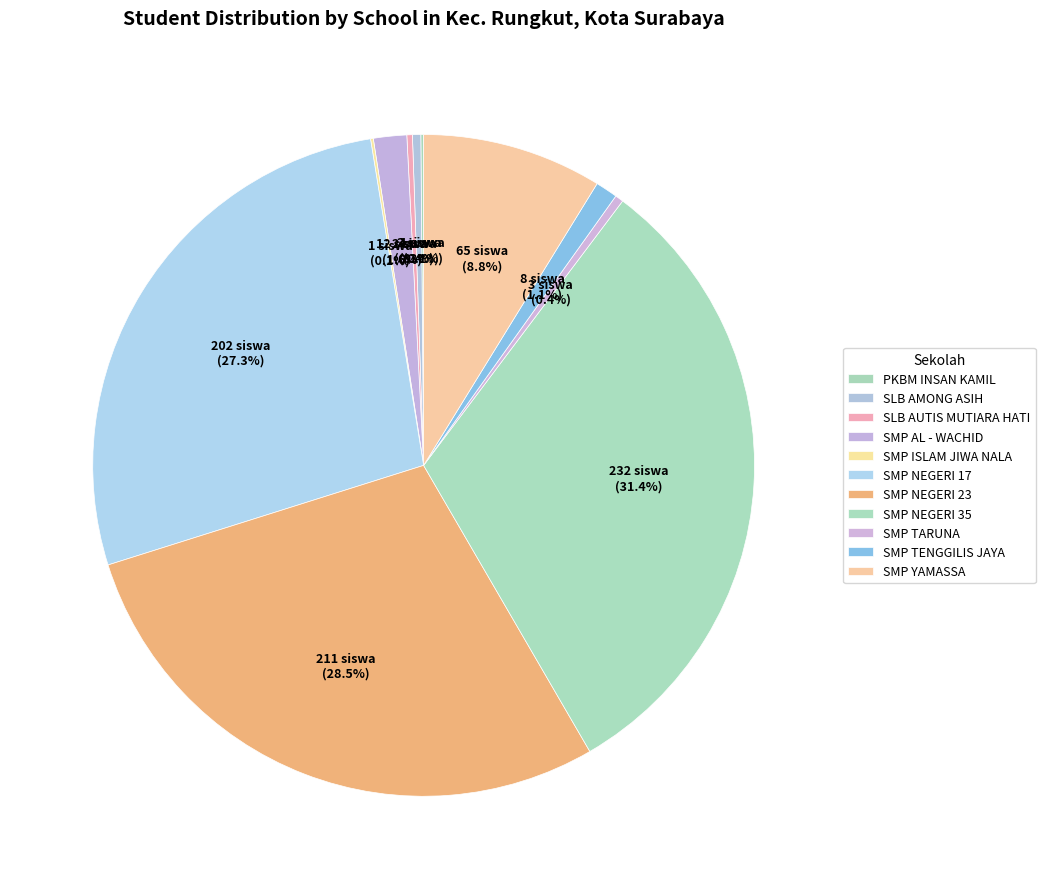

What is the ratio of the value at SMP YAMASSA to the value at SLB AMONG ASIH?

21.7